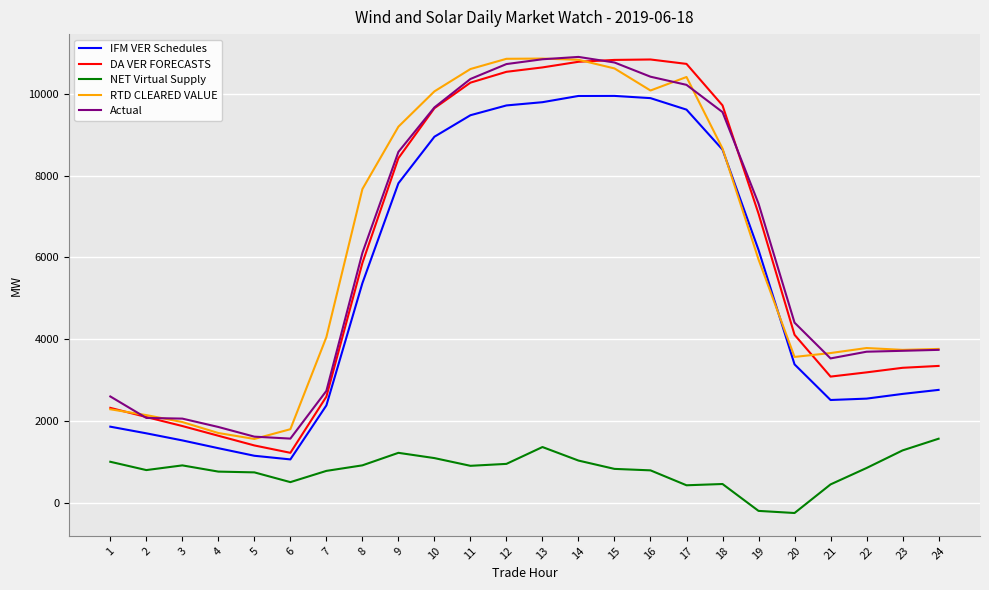

At how many categories does at least one series exceed 4504?

12